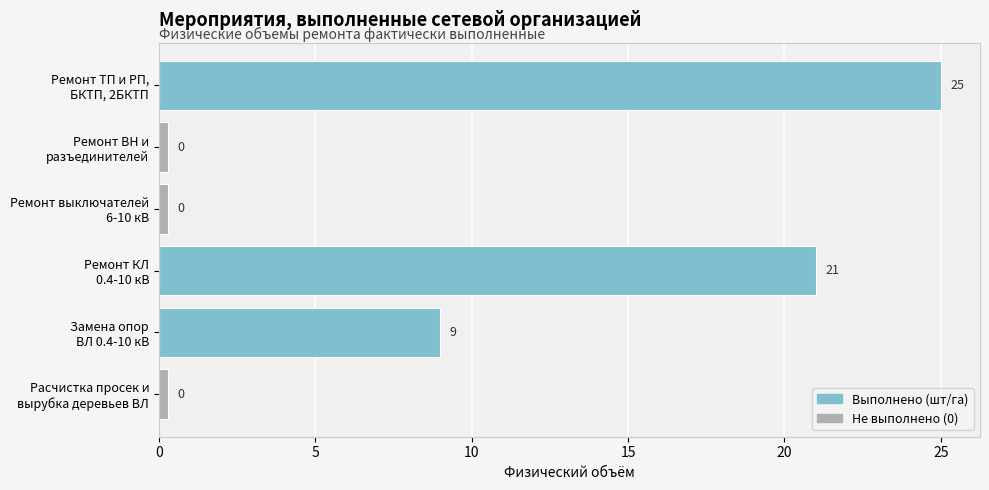

List the labels in order of Выполнено (шт/га) value, largest first.

Ремонт ВН и
разъединителей, Ремонт КЛ
0.4-10 кВ, Расчистка просек и
вырубка деревьев ВЛ